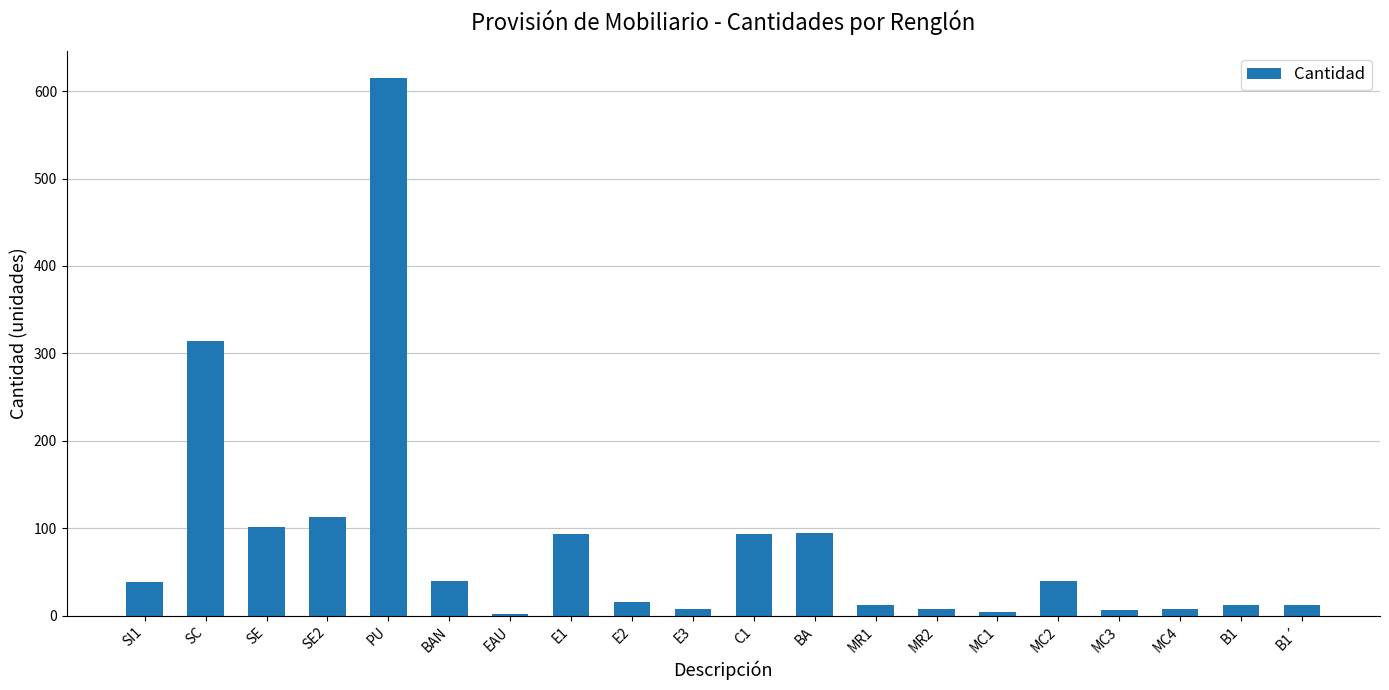

What is the difference between the second highest and second lowest values?

310